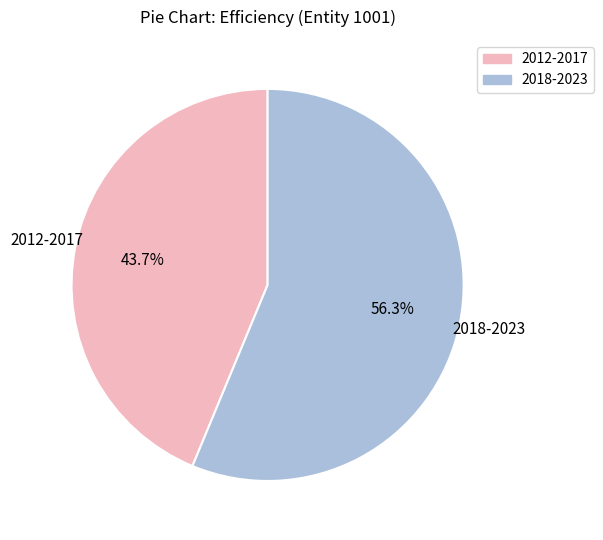

Is there a majority slice in this chart?

Yes